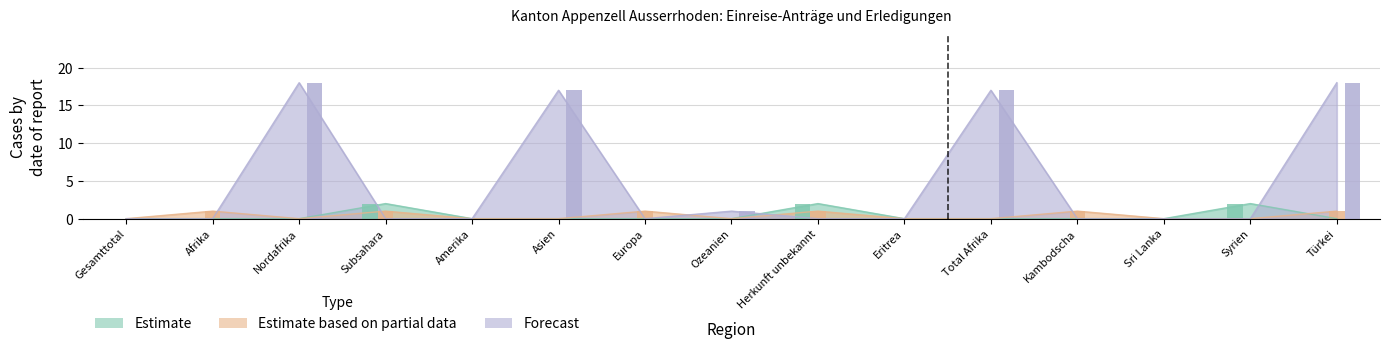

Which category has the highest value across all series?

Nordafrika